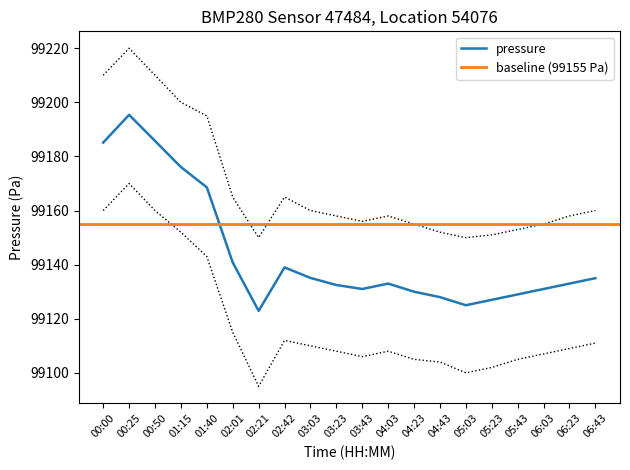

Reading right to left, what are all the values shown in this chart?

06:43=99135.0	06:23=99133.0	06:03=99131.0	05:43=99129.0	05:23=99127.0	05:03=99125.0	04:43=99128.0	04:23=99130.0	04:03=99133.0	03:43=99131.0	03:23=99132.5	03:03=99135.1	02:42=99139.0	02:21=99122.9	02:01=99140.8	01:40=99168.6	01:15=99176.1	00:50=99185.7	00:25=99195.4	00:00=99185.1